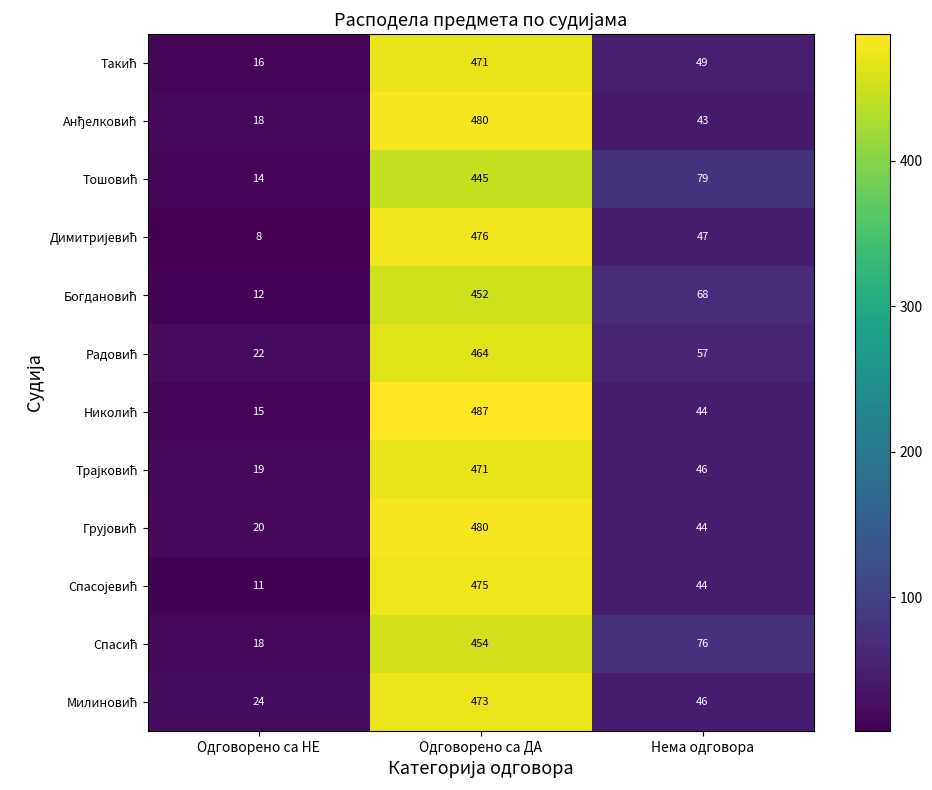

At which category is the sum across all series the highest?

Одговорено са ДА